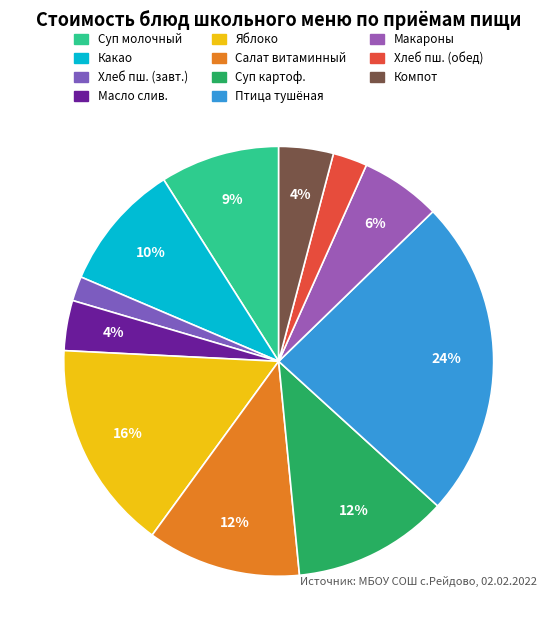

Does any single category account for the majority?

No